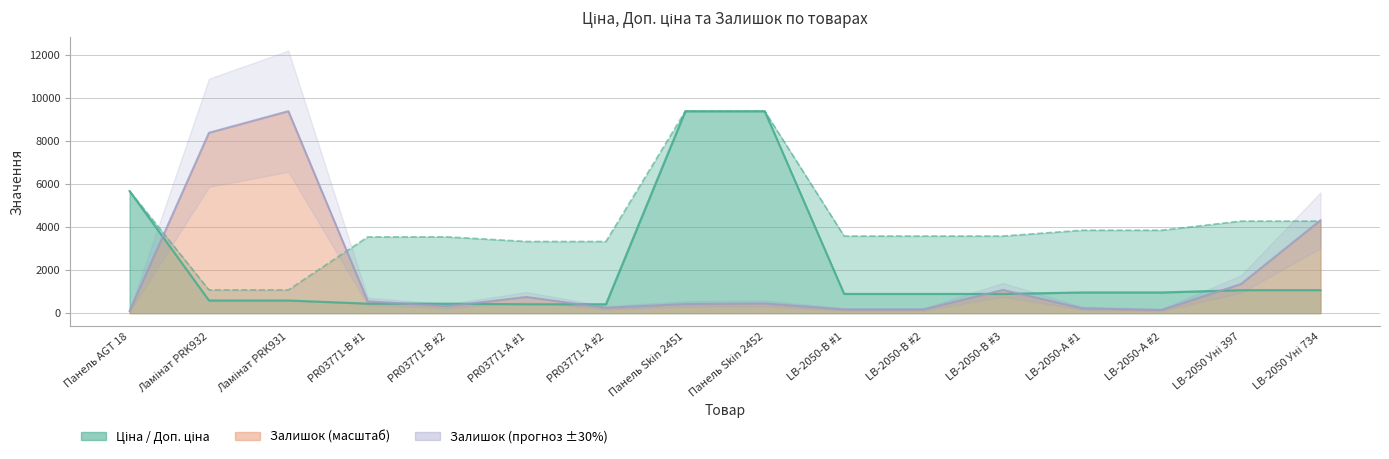

Which series changed the most between Ламінат PRK932 and Ламінат PRK931?

Залишок